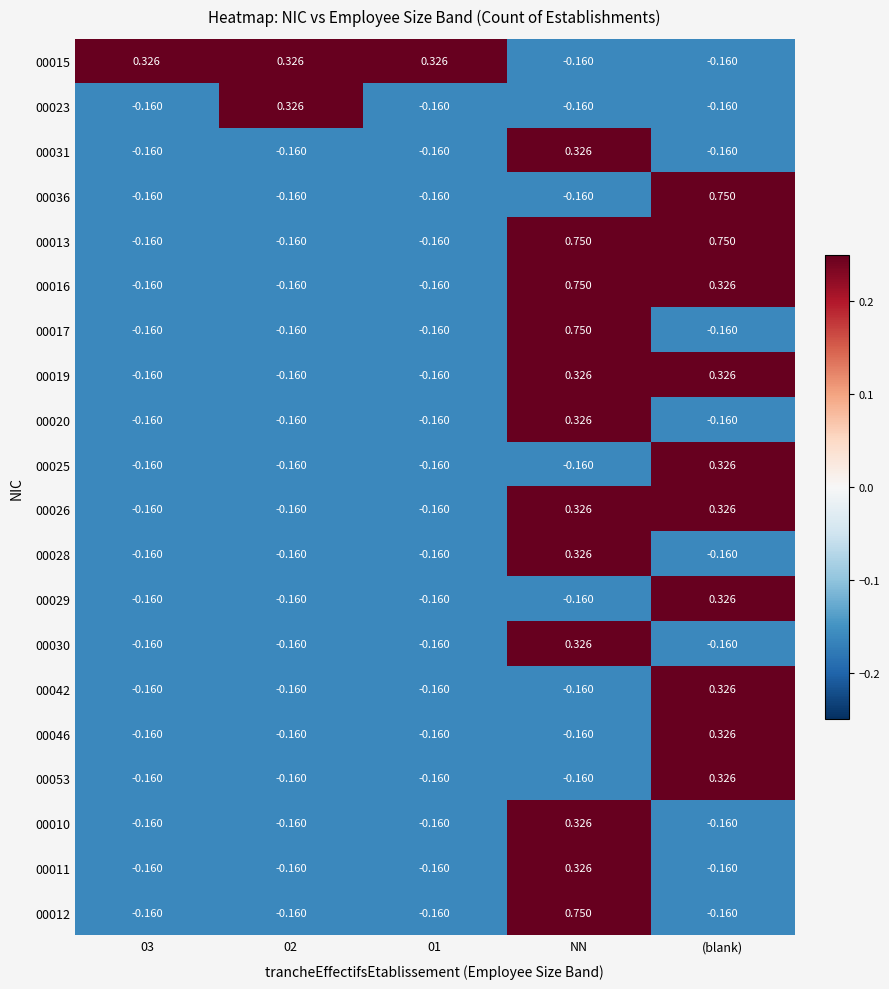

How many values in the 00053 series are below 0?

4